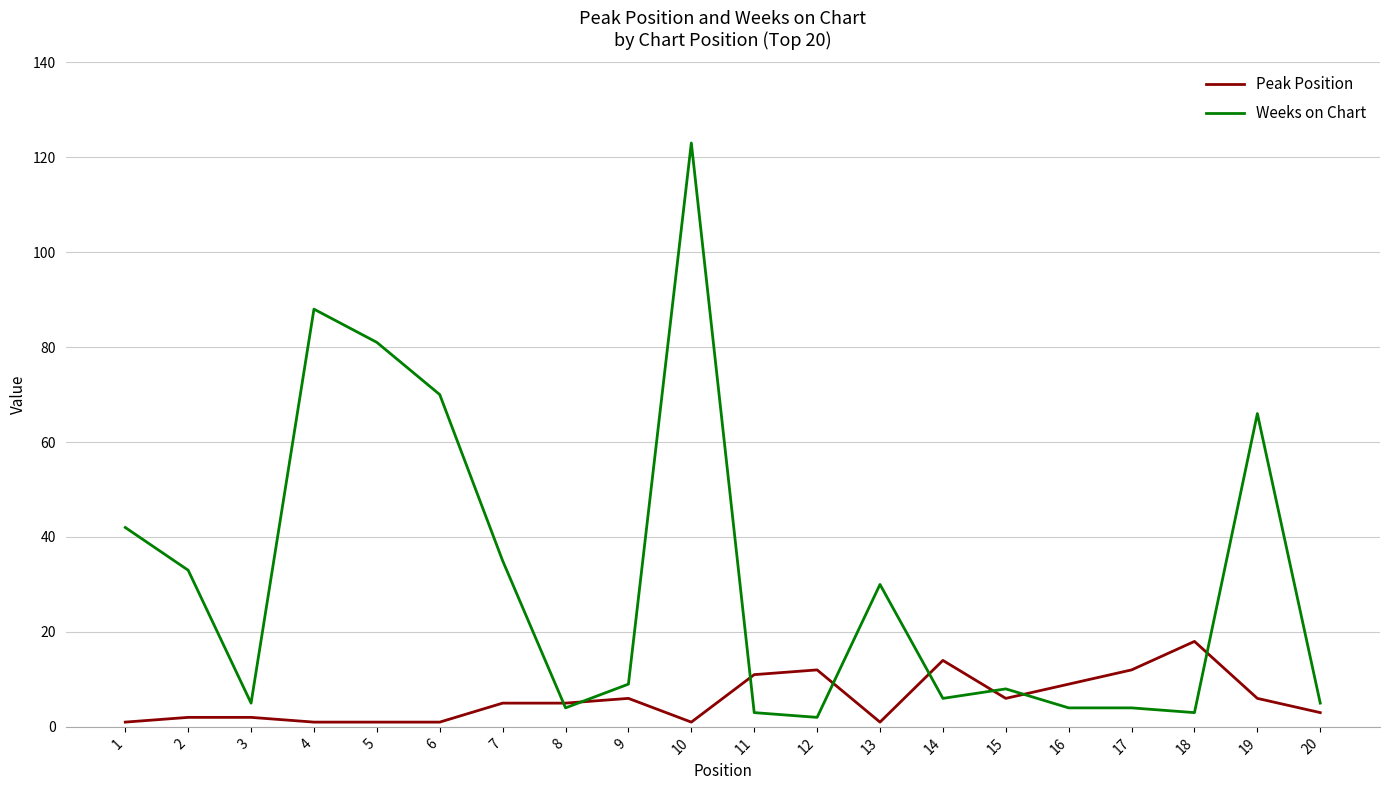

True or false: Weeks on Chart and Peak Position intersect in this chart.

True